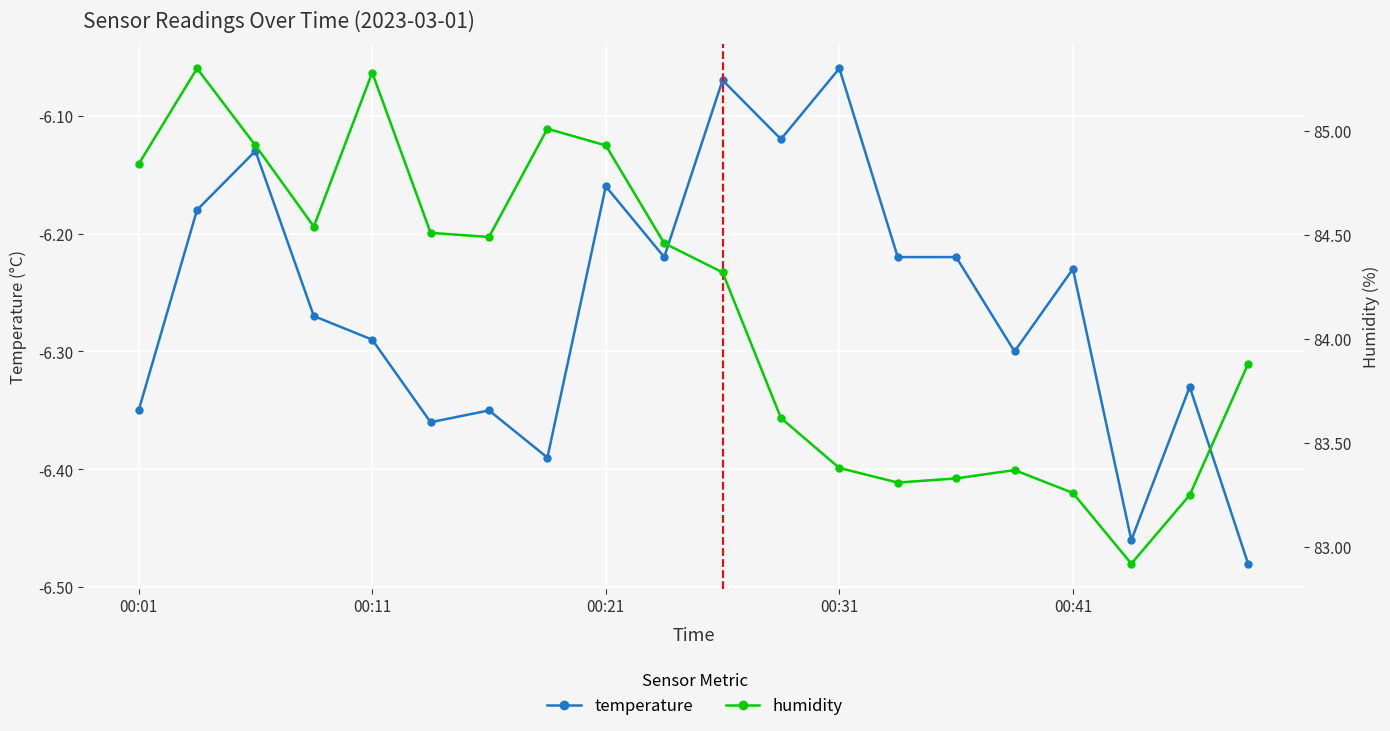

True or false: temperature and humidity intersect in this chart.

False